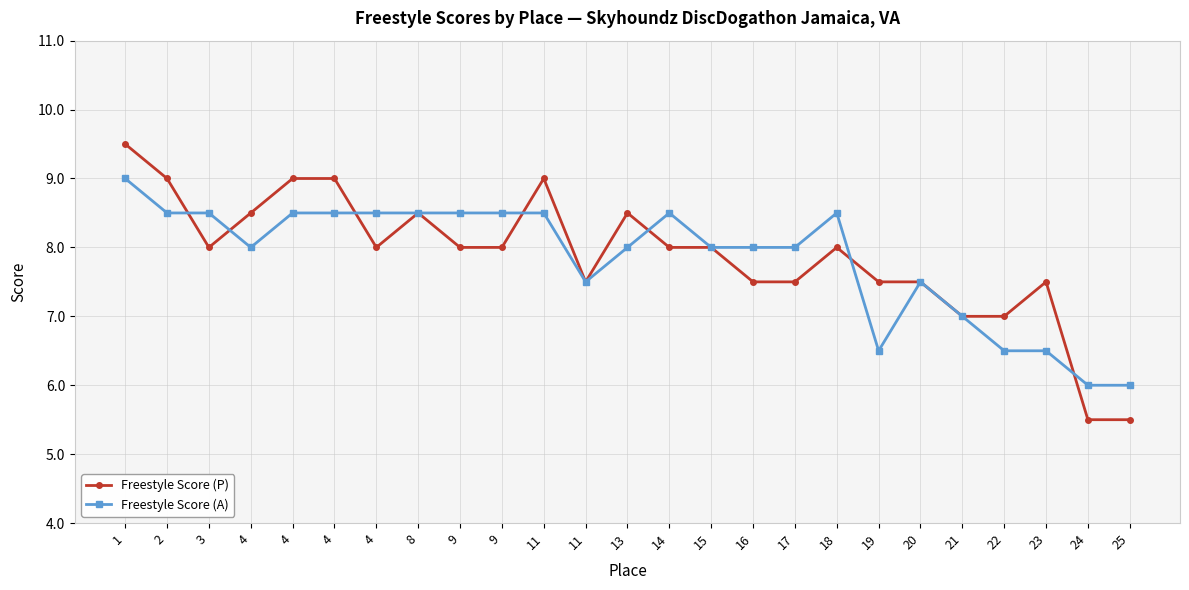

What is the difference between the second highest and second lowest values in the Freestyle Score (P) series?

3.5